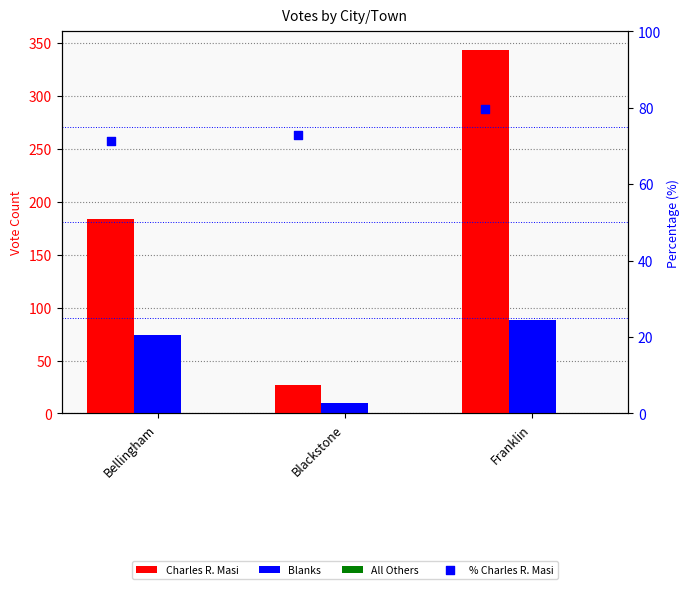

What are all the series names shown in the legend?

Charles R. Masi, Blanks, All Others, % Charles R. Masi